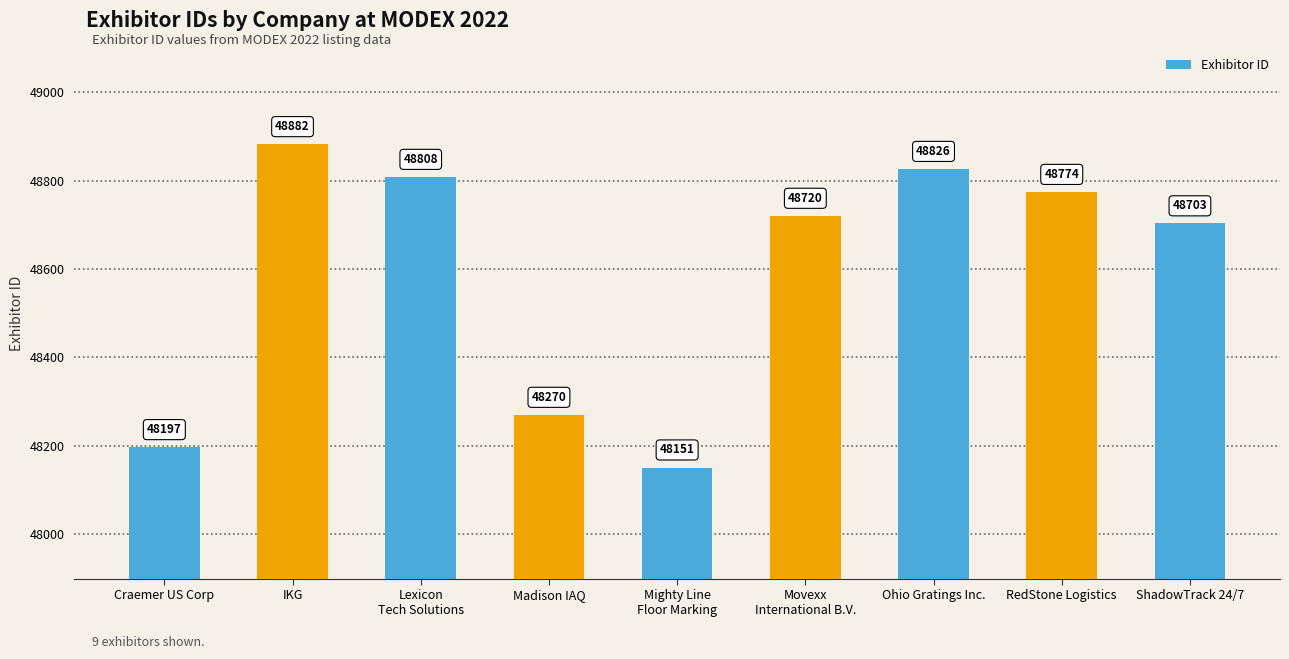

What is the ratio of the value at IKG to the value at Craemer US Corp?

1.0